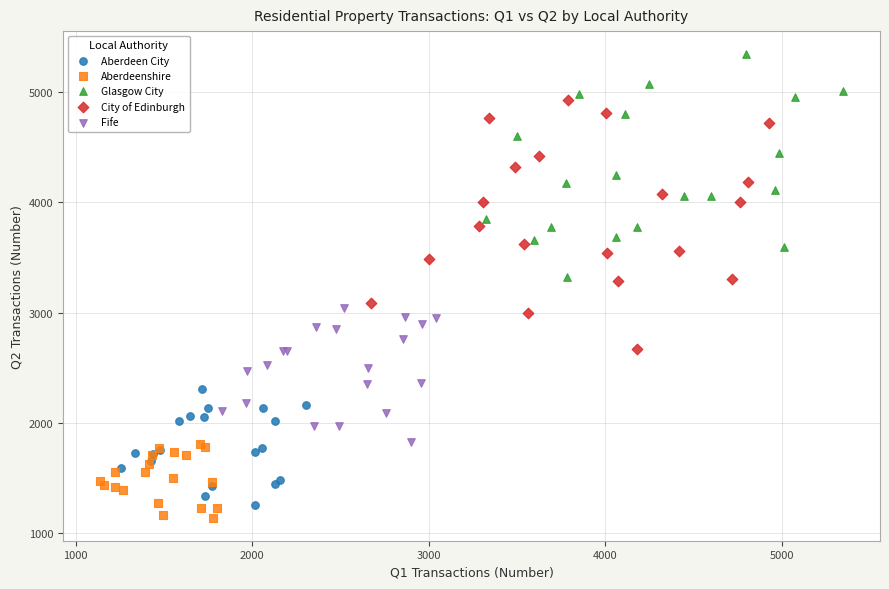

What are all the series names shown in the legend?

Aberdeen City, Aberdeenshire, Glasgow City, City of Edinburgh, Fife